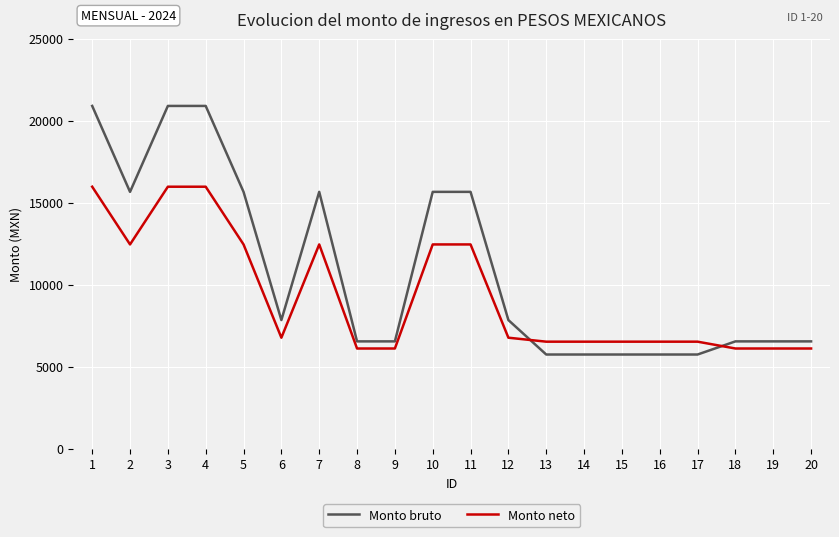

The value of Monto bruto at 13 is 5734.0. True or false?

True